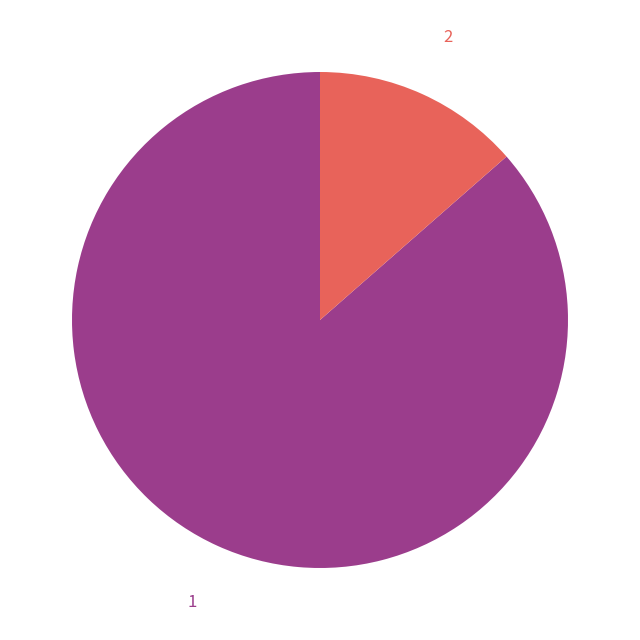

True or false: 2 accounts for 14% of the total.

True